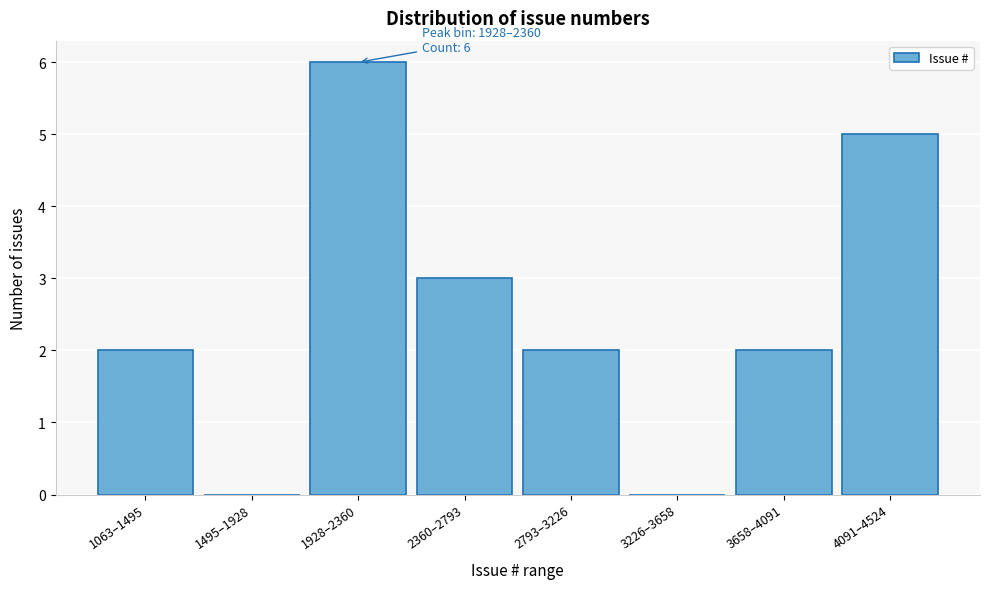

Reading left to right, what are all the values shown in this chart?

1063–1495=2	1495–1928=0	1928–2360=6	2360–2793=3	2793–3226=2	3226–3658=0	3658–4091=2	4091–4524=5